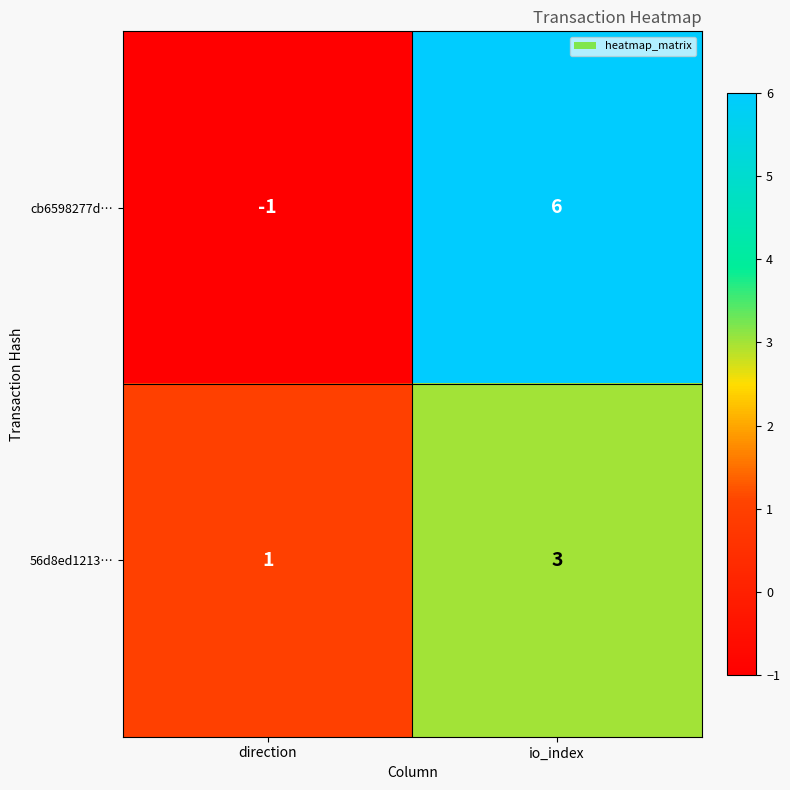

Is it true that 56d8ed1213… equals 1 at direction?

True